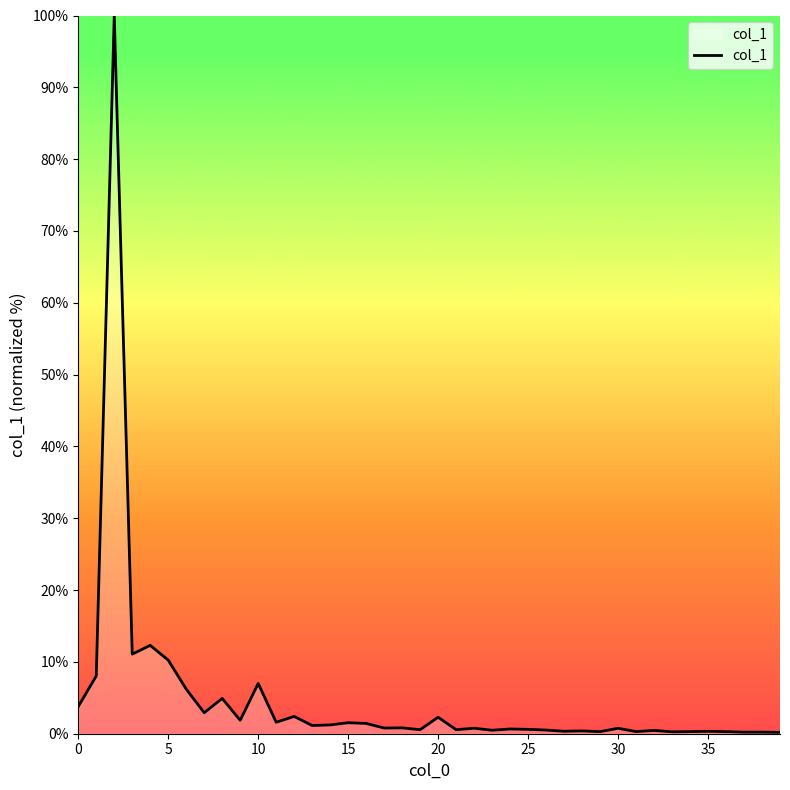

How many series are shown in this chart?

1